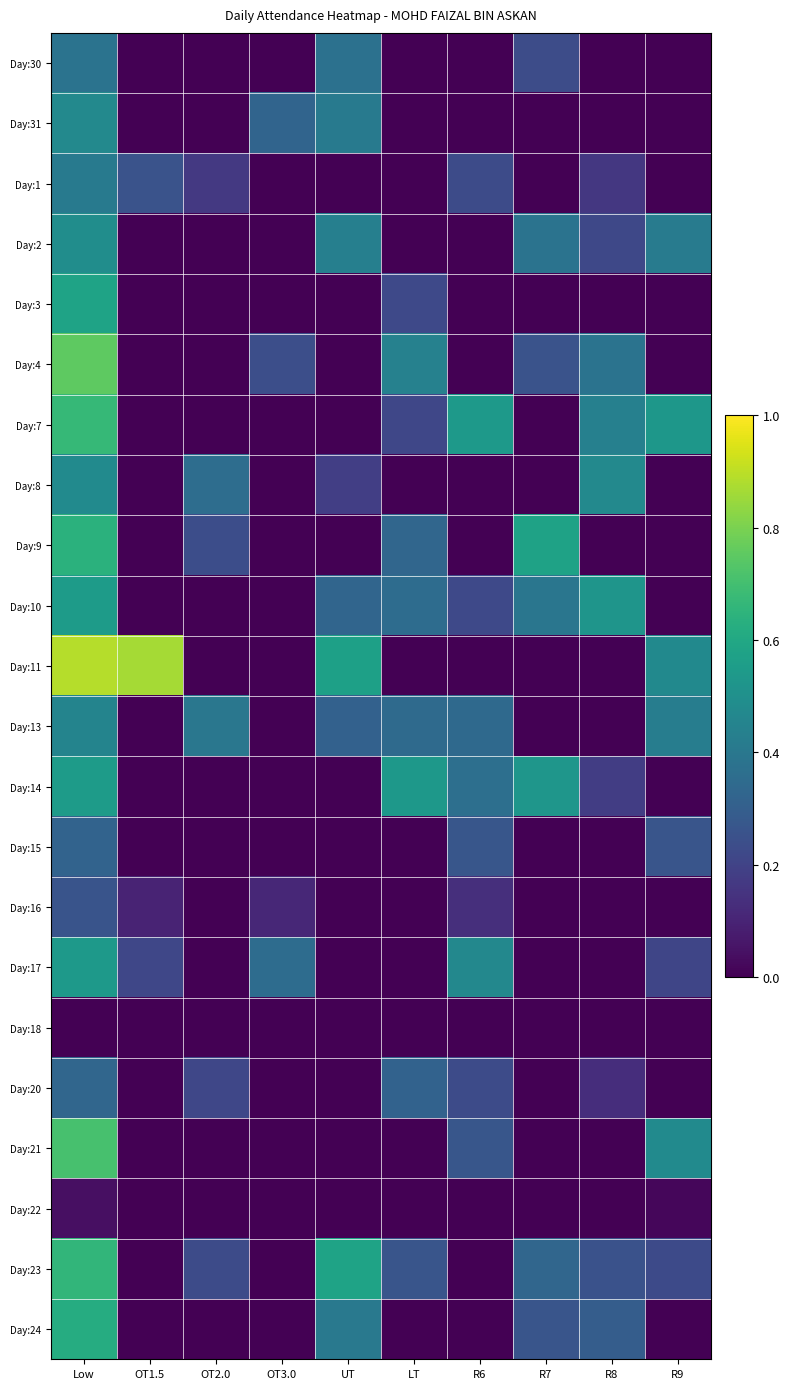

Which series has the largest range (max minus min)?

Day:11